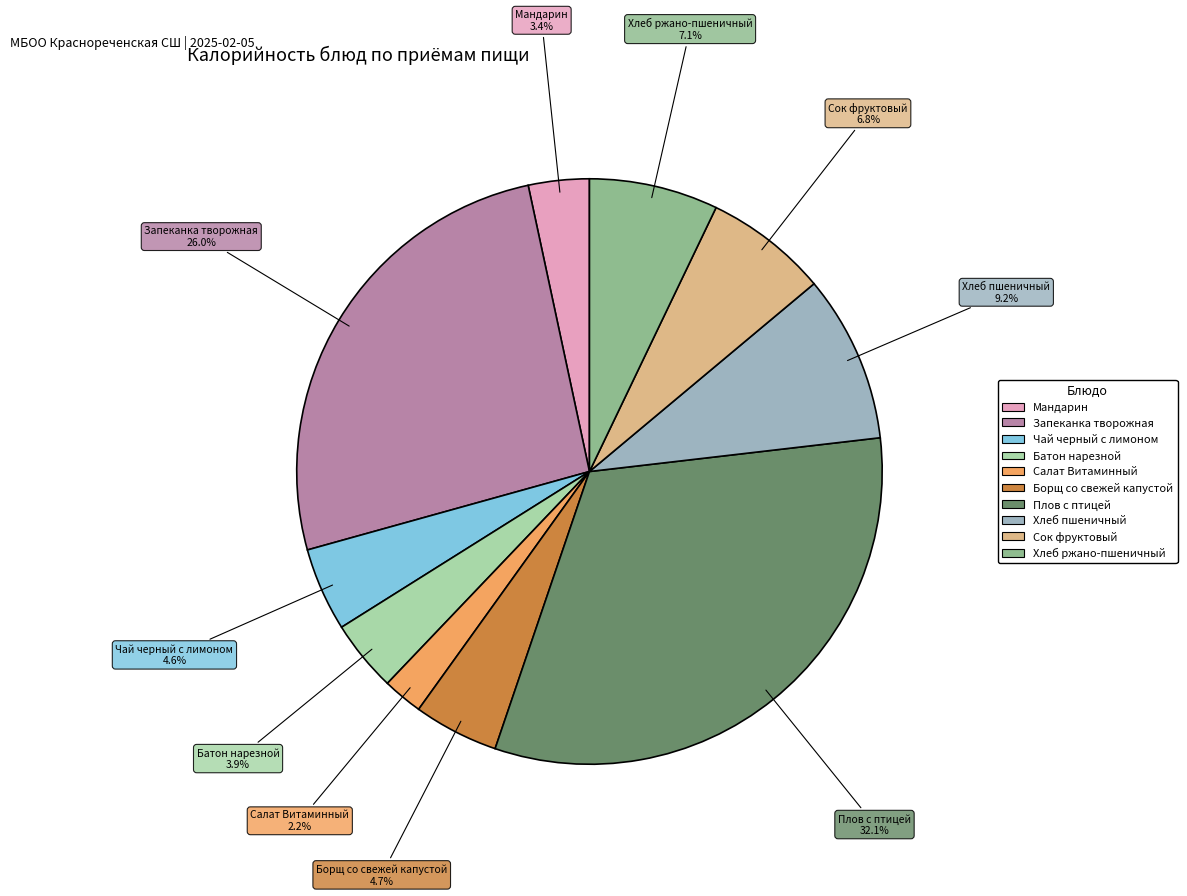

Which has a higher value, Чай черный с лимоном or Запеканка творожная?

Запеканка творожная